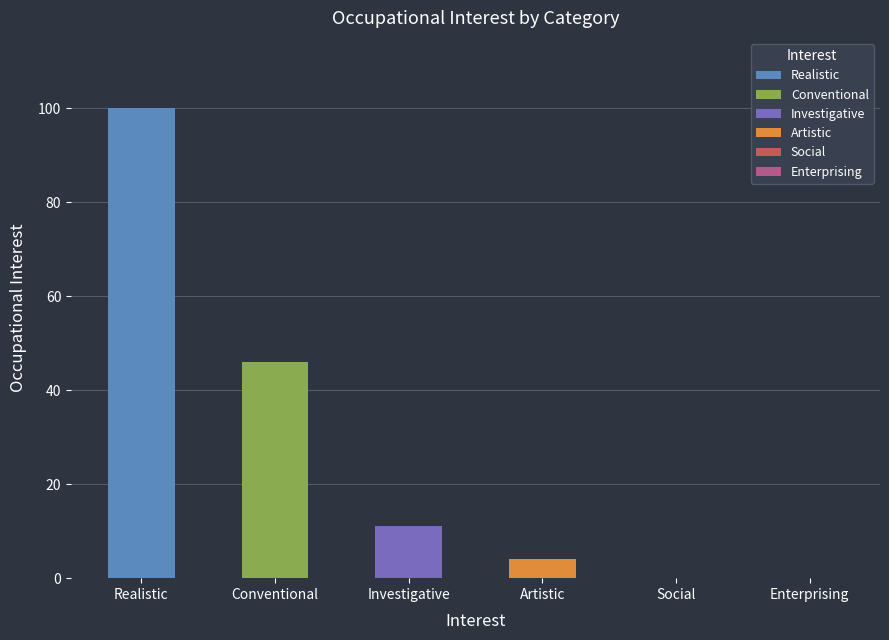

At which category does the chart reach its peak across all series?

Realistic